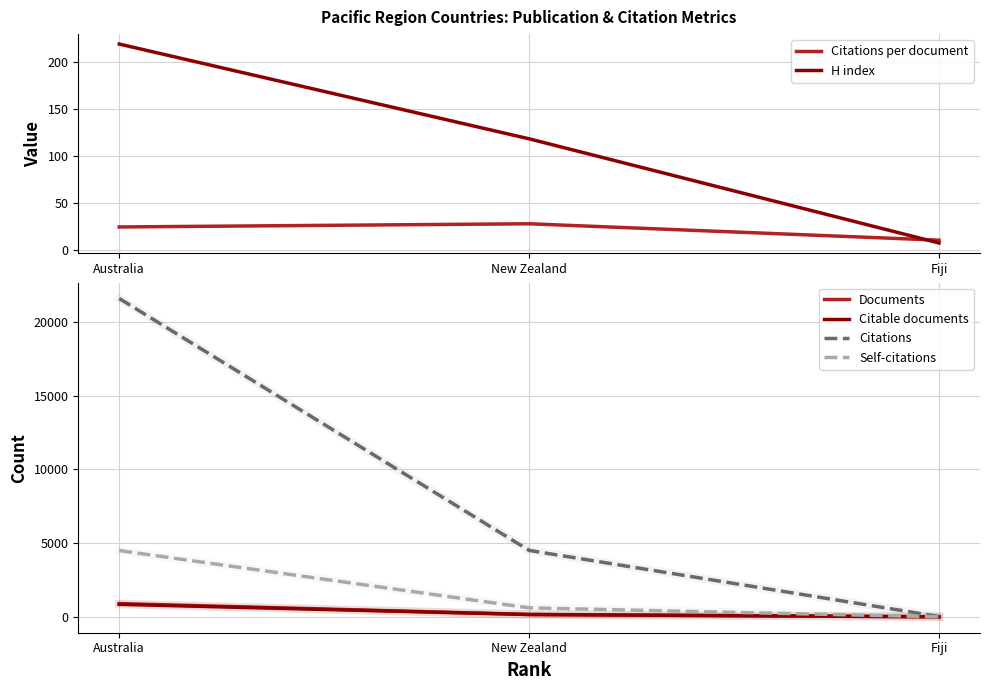

What are all the series names shown in the legend?

Citations per document, H index, Documents, Citable documents, Citations, Self-citations